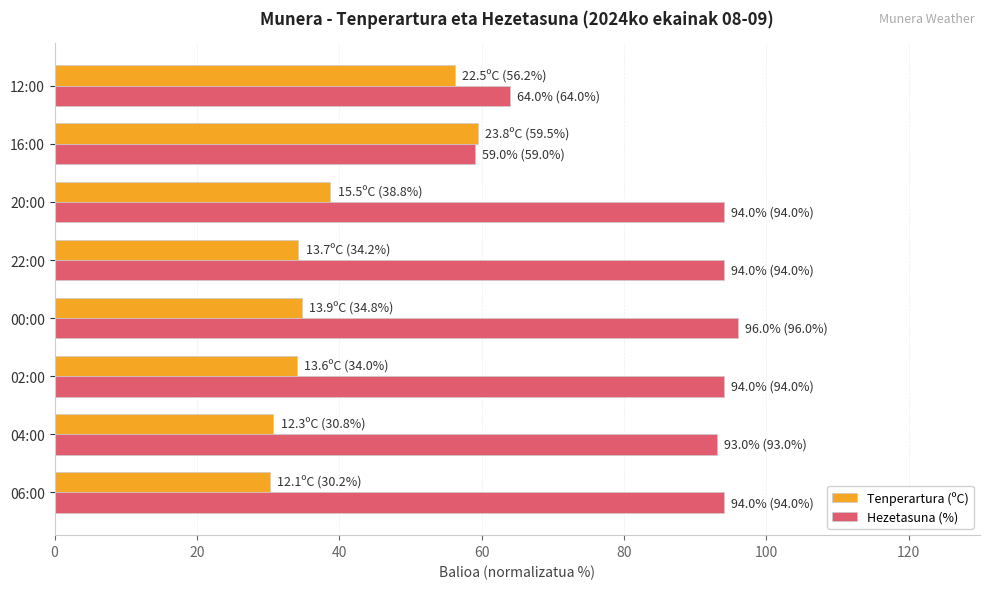

Rank the series by their average value, from lowest to highest.

Tenperartura (ºC), Hezetasuna (%)